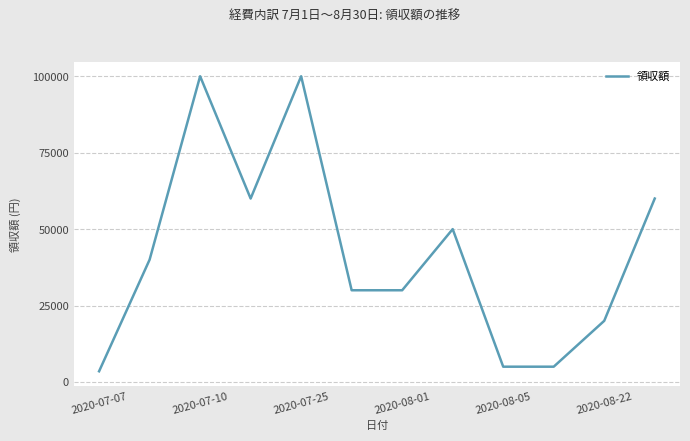

What is the difference between the maximum and minimum values?

96500